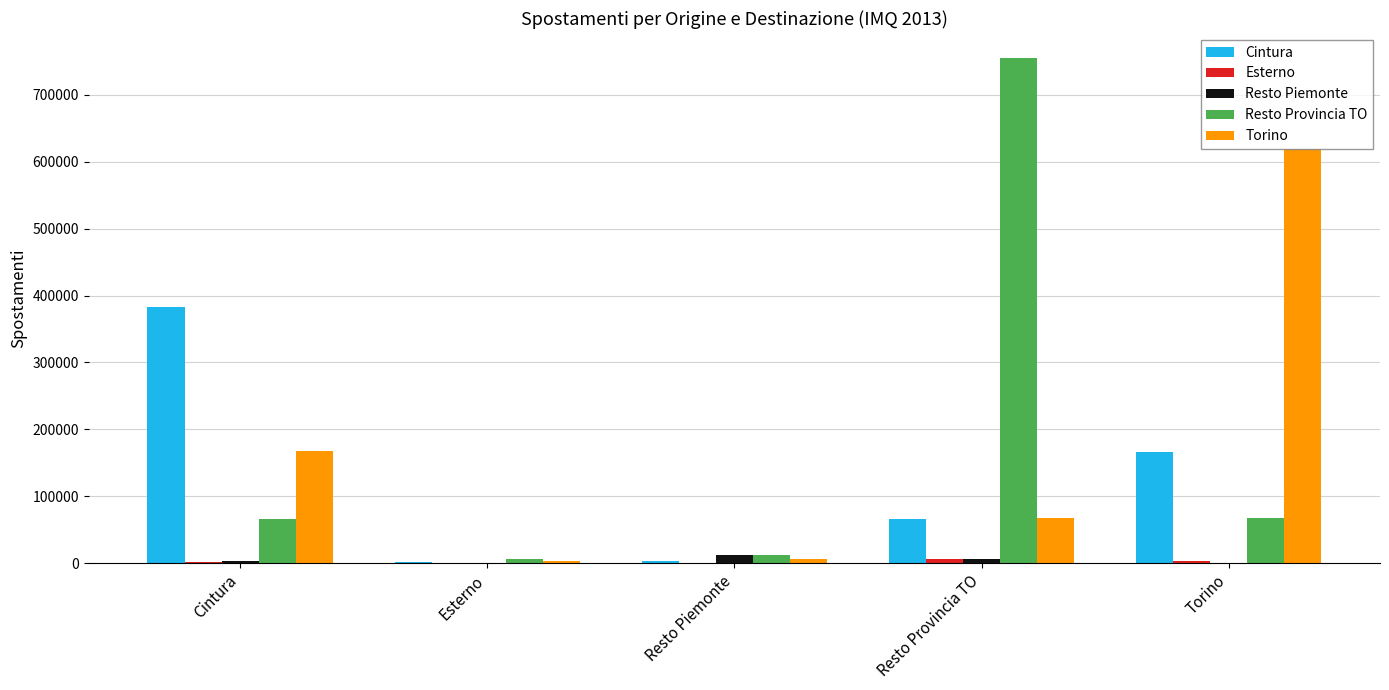

The value of Torino at Torino is 837431.4. True or false?

False